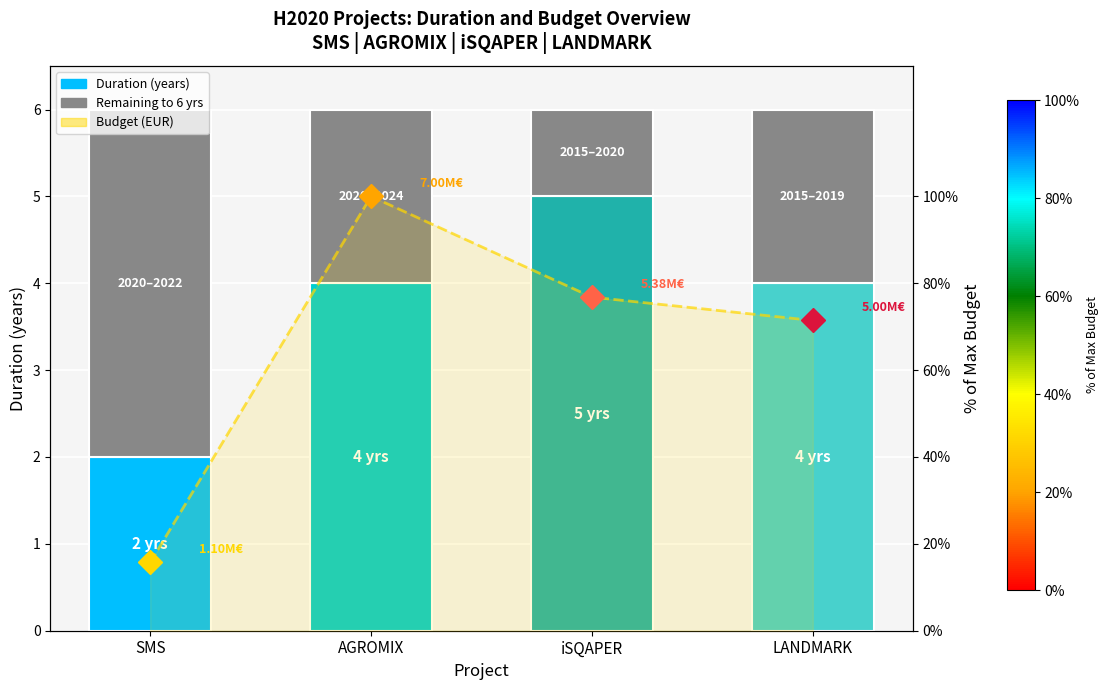

At which category does the chart reach its peak across all series?

AGROMIX